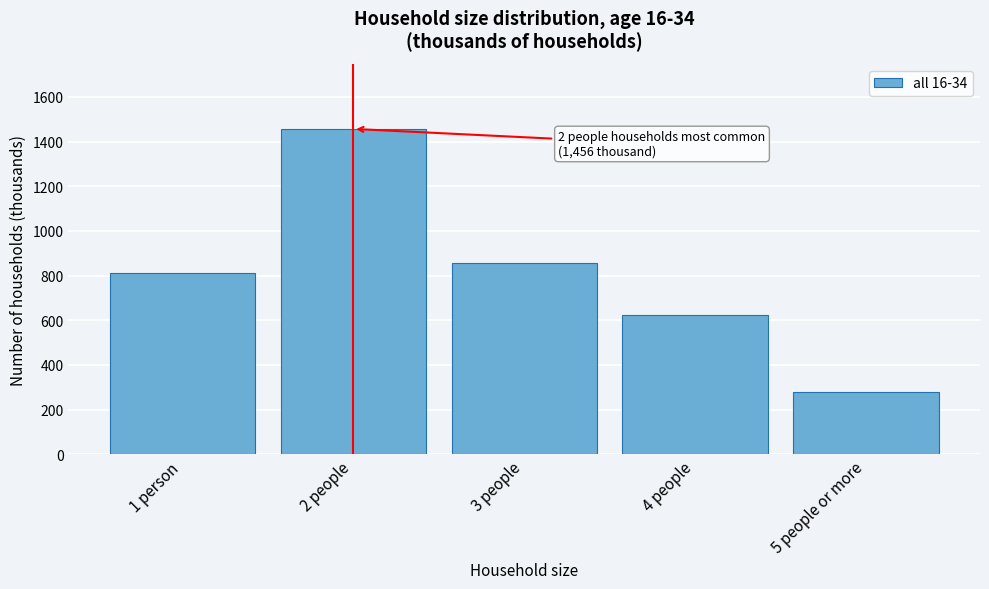

Reading left to right, what are all the values shown in this chart?

812.5	1456.5	858.4	621.6	277.4